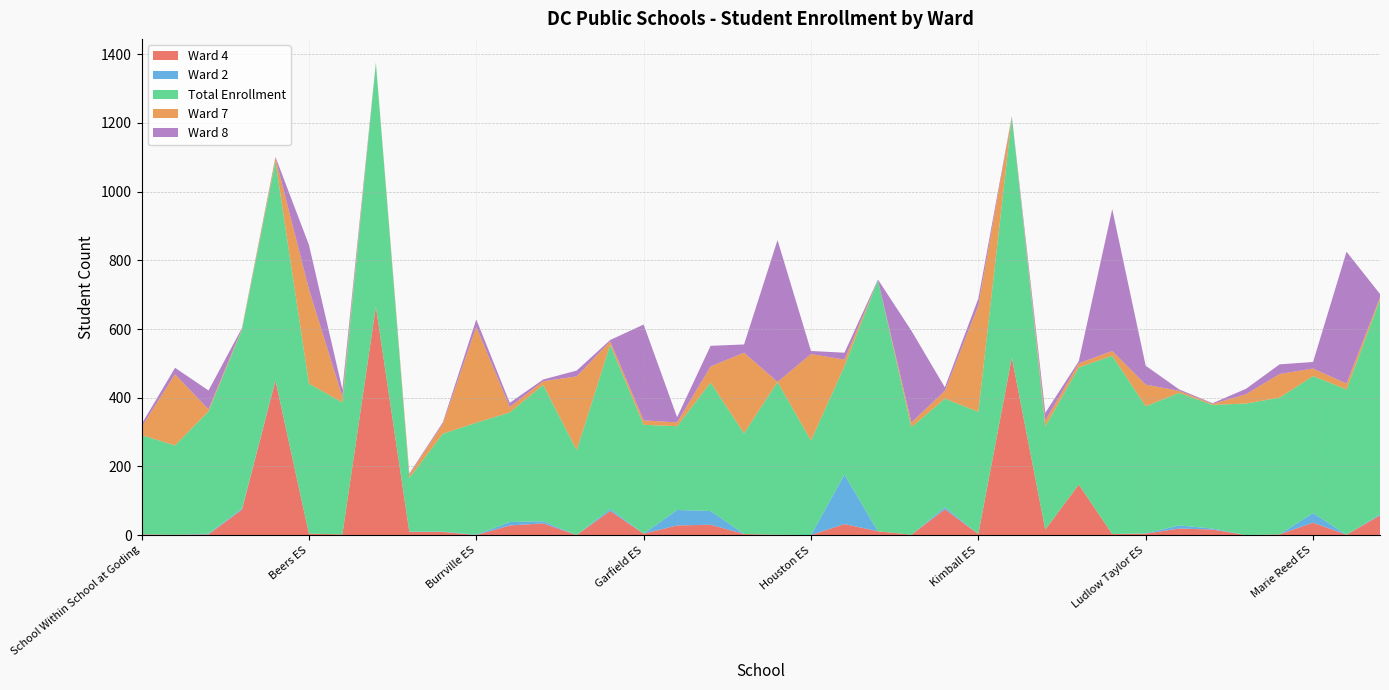

Reading left to right, transcribe all the data shown in this chart.

Ward 4: 2	1	2	74	450	4	2	665	9	9	0	28	34	0	70	4	28	30	3	1	0	32	11	1	75	3	517	16	147	3	4	19	16	0	2	36	1	57
Ward 2: 0	0	2	3	1	0	0	0	1	1	1	10	6	0	6	0	45	40	0	0	0	144	0	0	6	0	1	0	0	0	1	9	3	0	0	28	0	3
Total Enrollment: 289	260	356	521	637	437	384	709	156	285	326	319	397	247	478	317	244	374	293	445	275	316	731	313	316	356	700	300	341	519	370	386	360	383	398	399	423	625
Ward 7: 24	207	6	3	10	275	16	1	10	29	279	16	11	215	10	13	11	47	235	0	252	19	0	14	23	309	0	17	12	14	63	6	3	27	69	22	17	7
Ward 8: 8	19	55	2	3	129	22	1	3	4	22	12	5	17	4	279	15	60	24	413	9	20	2	267	10	21	2	23	6	413	55	4	2	16	28	19	384	10